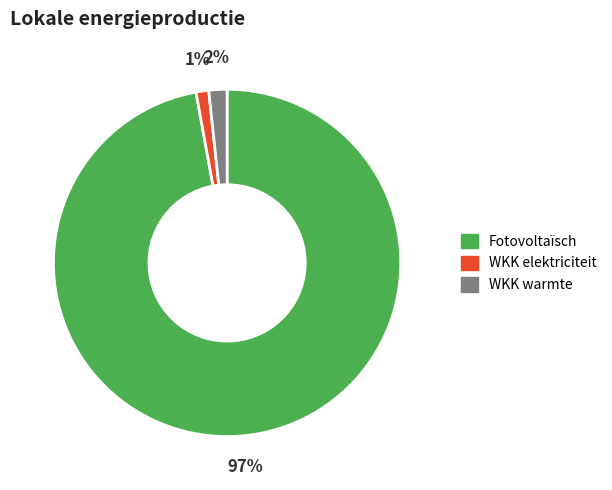

Which category has the smallest portion of the pie?

WKK elektriciteit